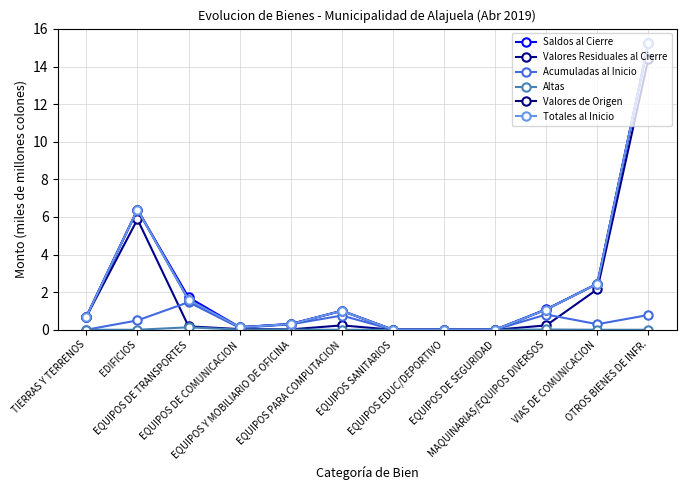

Where is the first local minimum for Valores de Origen?

EQUIPOS DE COMUNICACION